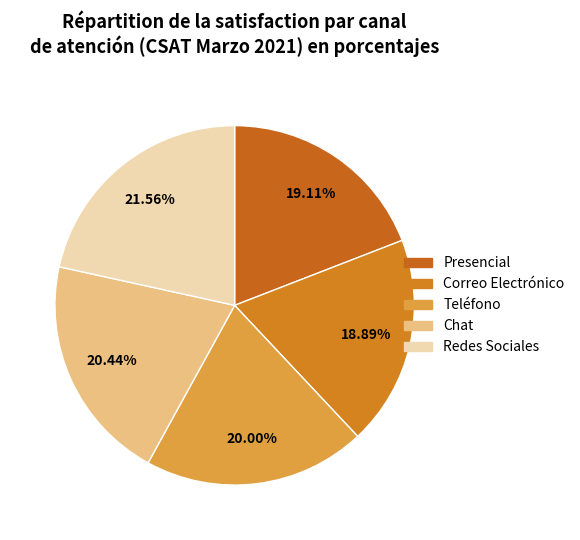

Between Redes Sociales and Correo Electrónico, which is larger?

Redes Sociales